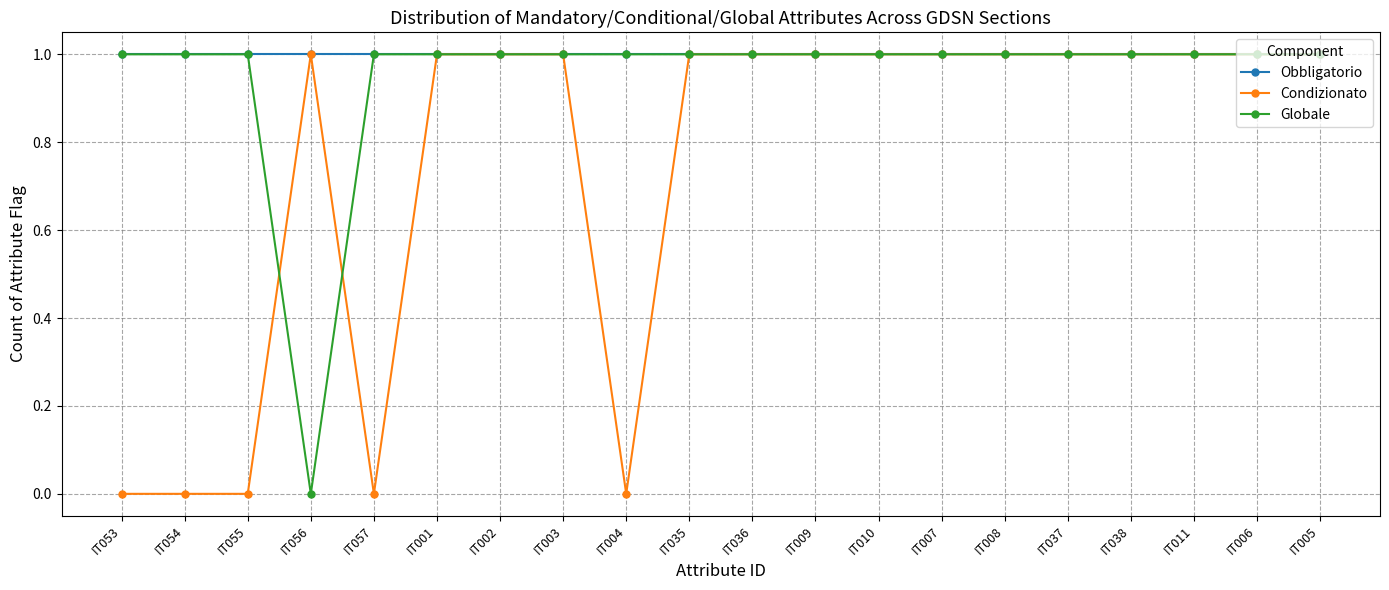

What is the label of the 9th point from the left?

IT004